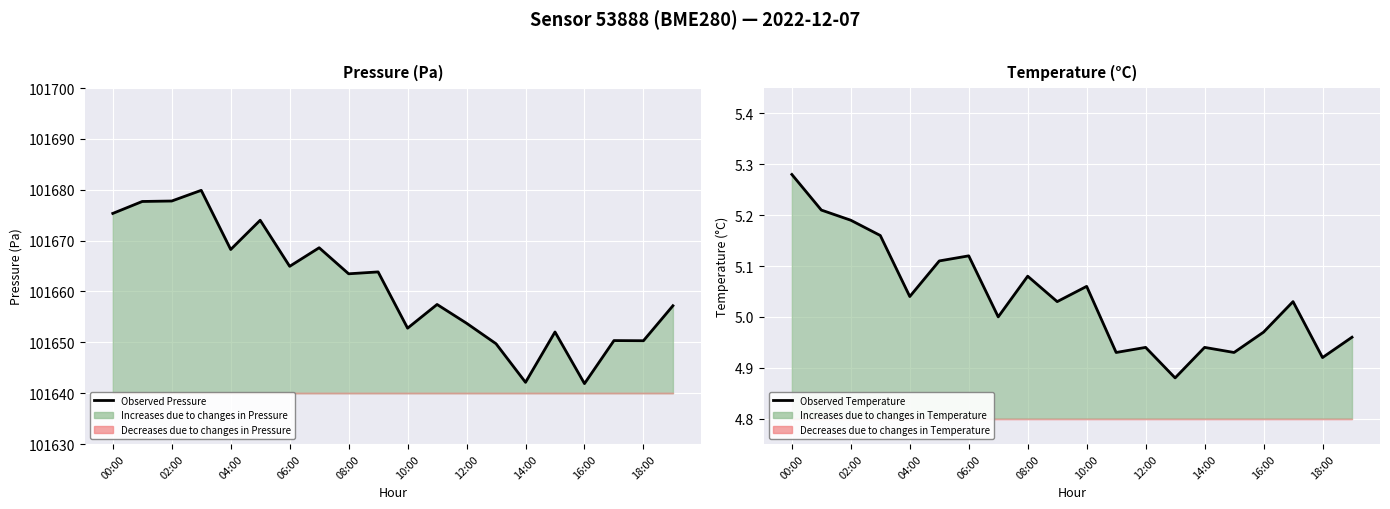

What is the sum of all Observed Pressure values?

2033221.4